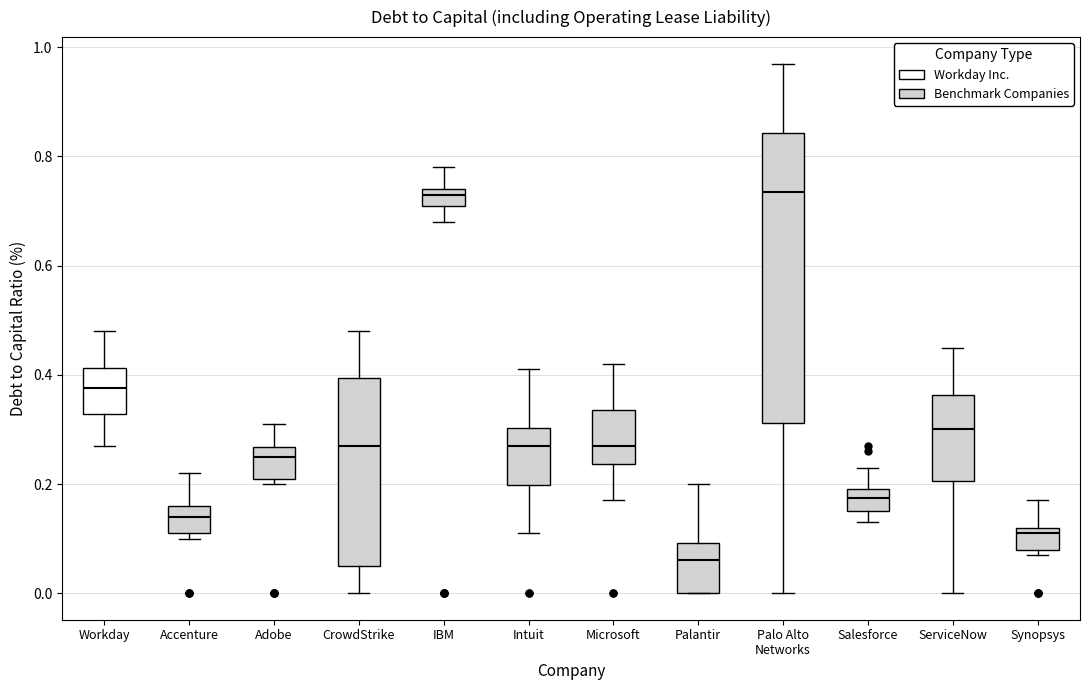

Where does the upper whisker of the box for Intuit end on the y-axis? The values are not printed on the chart, so give them approximately, as read against the axis.

0.42